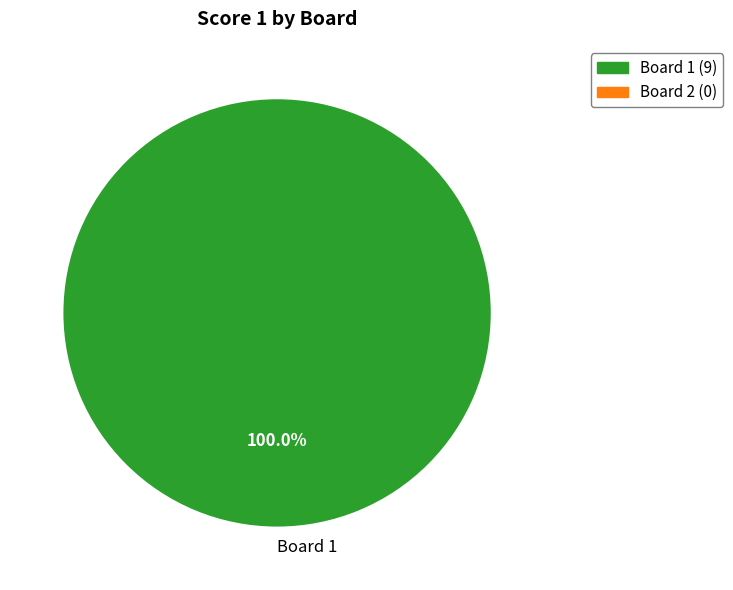

What is the majority slice?

Board 1